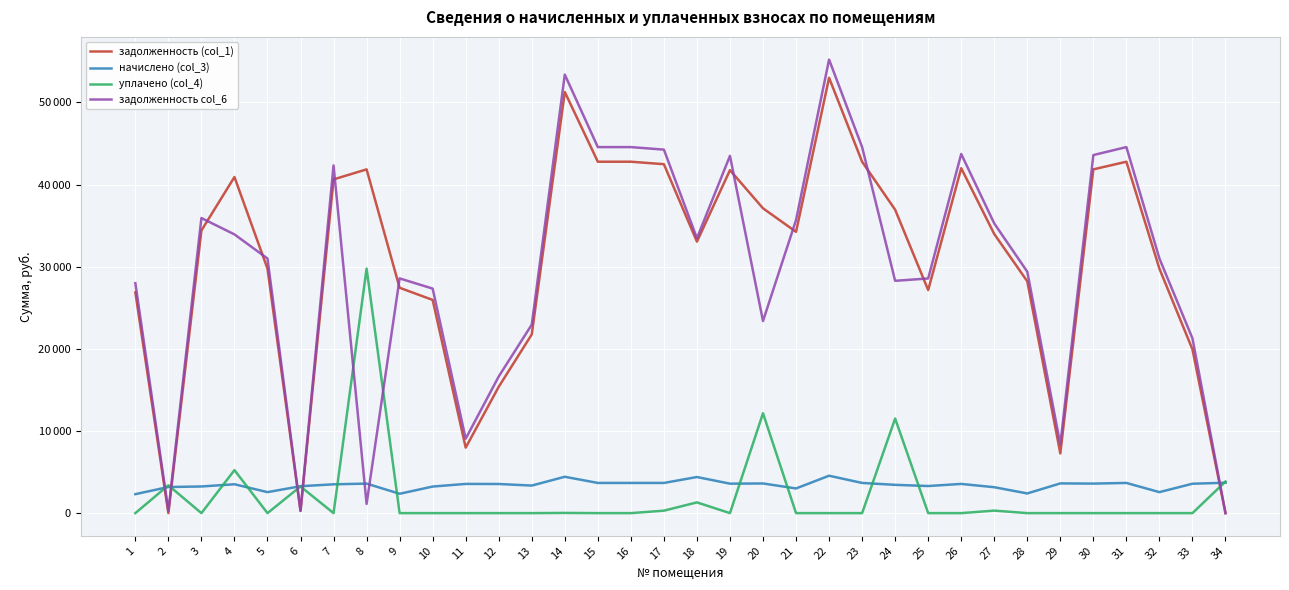

Which category has the lowest value across all series?

2